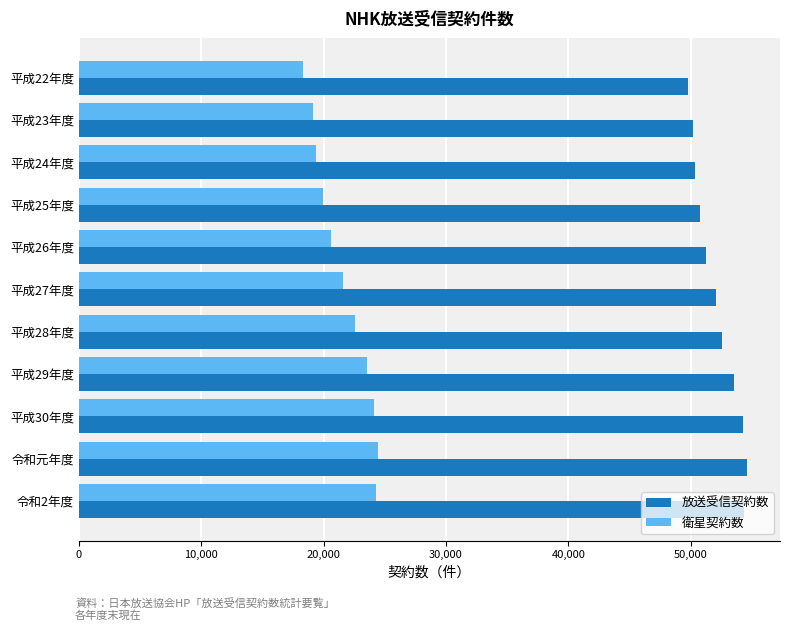

What is the approximate value of 放送受信契約数 at 令和元年度?

54565